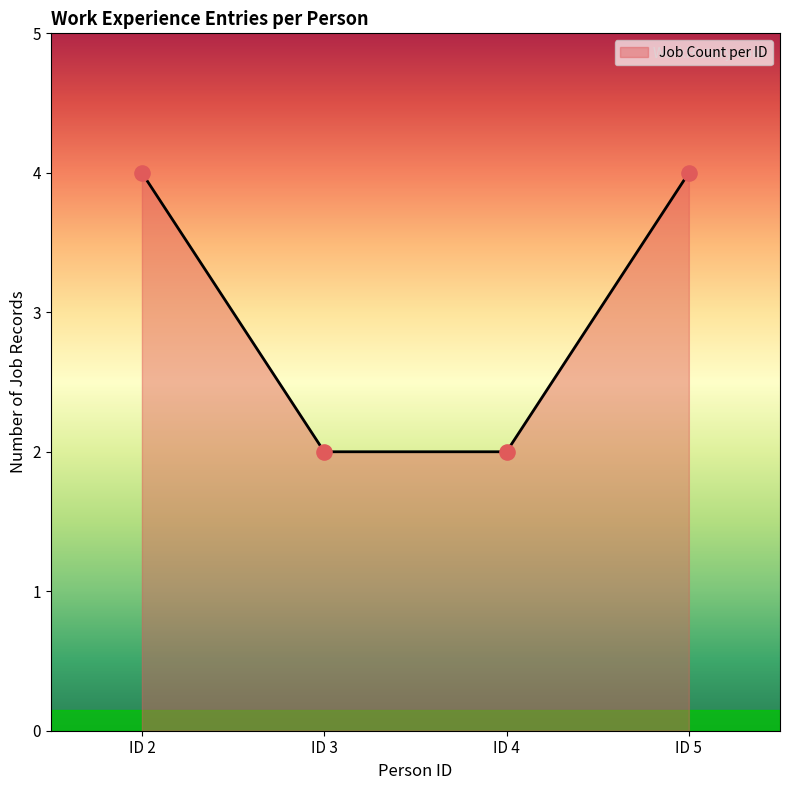

What is the change in value from ID 2 to ID 4?

-2